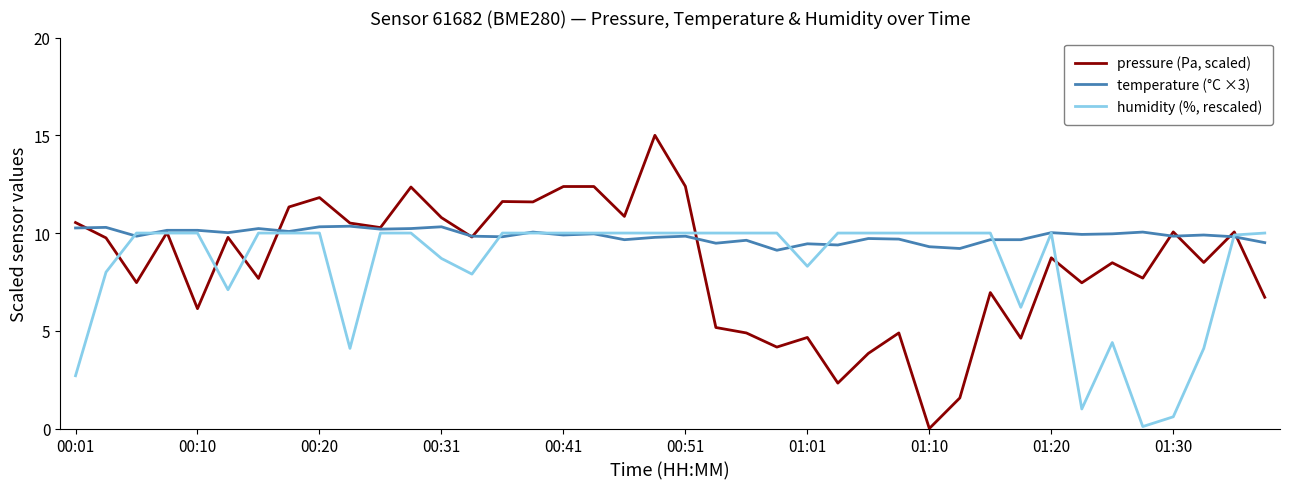

What is the greatest value displayed?

15.0